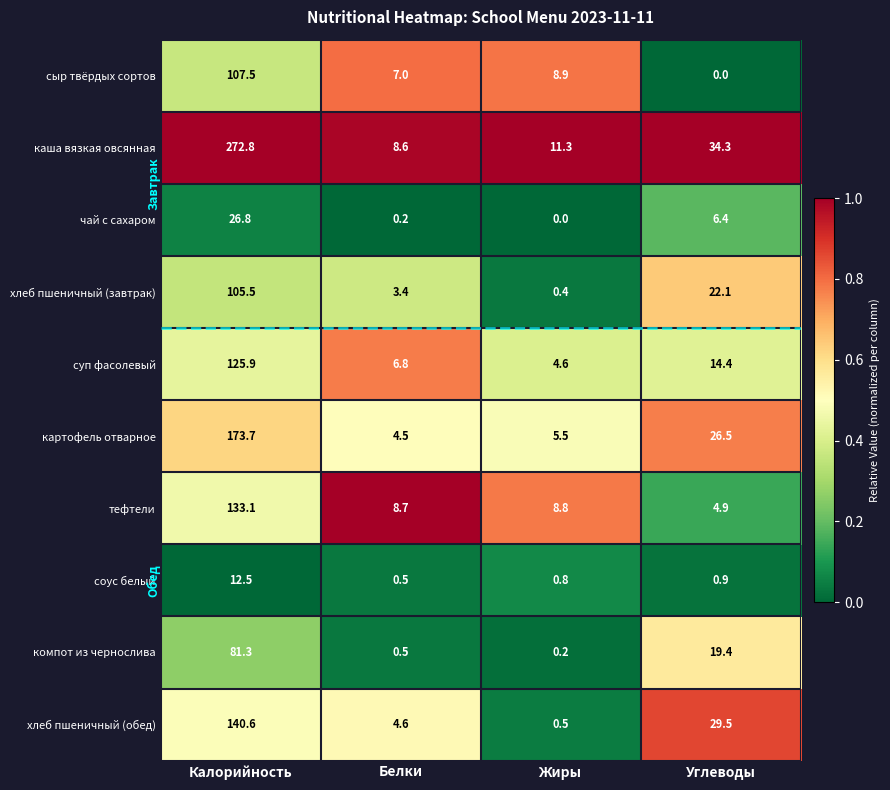

Is it true that соус белый equals 1.1 at Жиры?

False